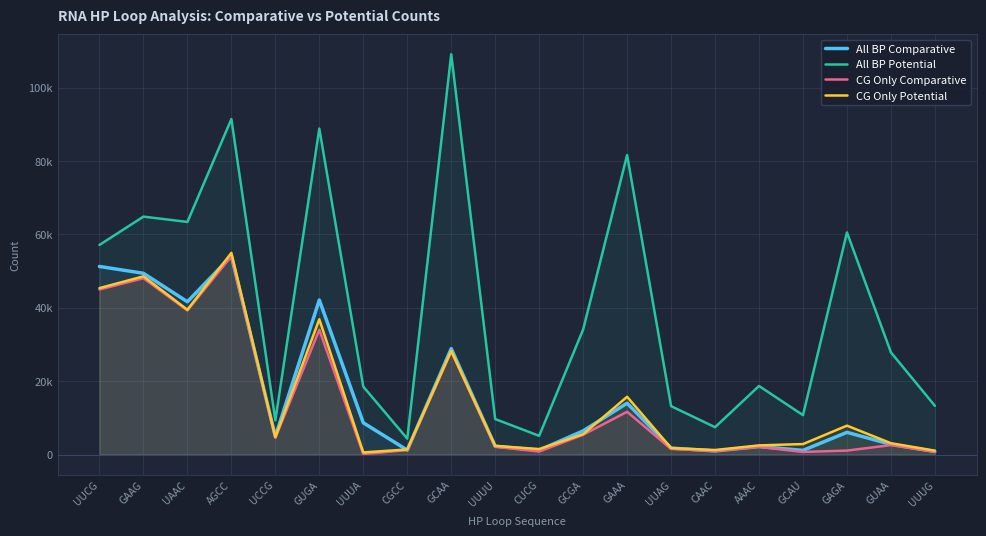

Which series changed the most between CUCG and GUAA?

All BP Potential